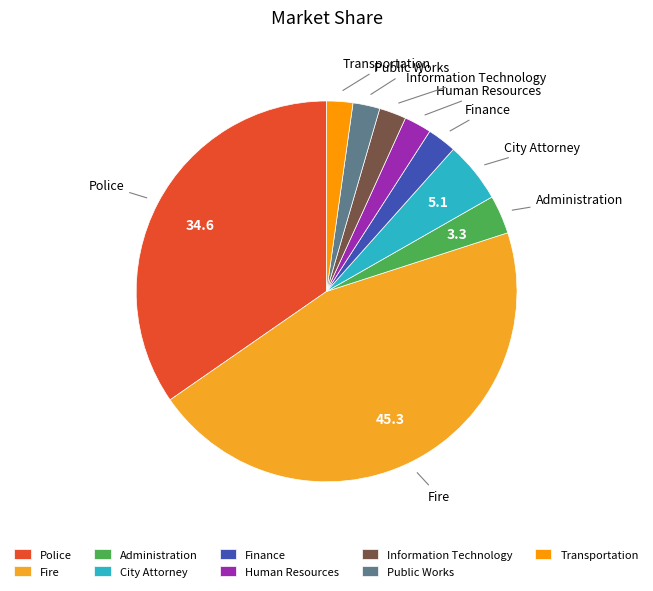

Is Transportation the majority of the pie?

No